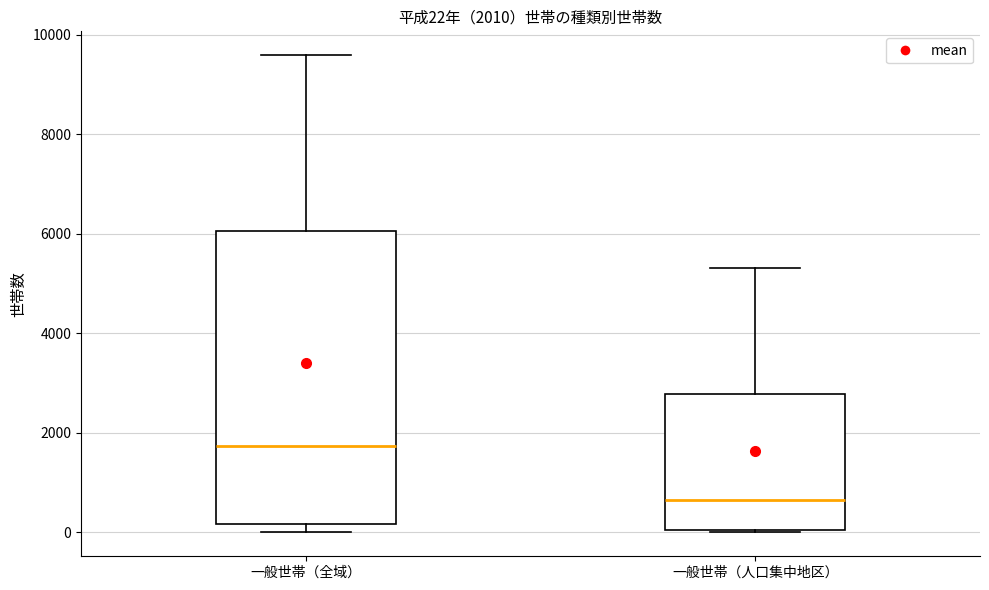

Which box is the tallest, from its lower edge to its upper edge?

一般世帯（全域）